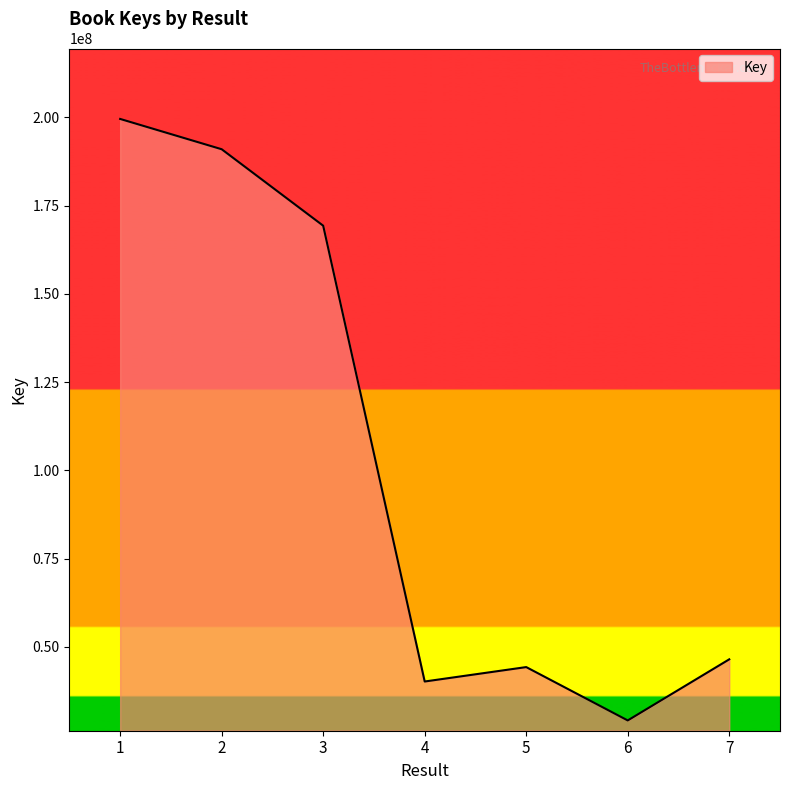

Which has a higher value, 4 or 3?

3